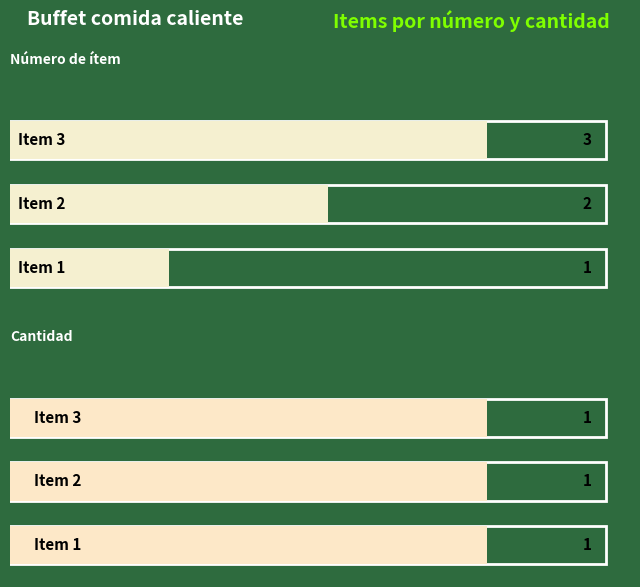

Which series changed the most between gaxgWQY1sXA%3D and 78tNkukvWgs%3D?

numero